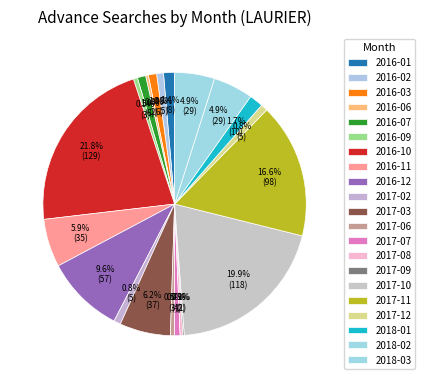

True or false: 2017-12 accounts for 1% of the total.

True